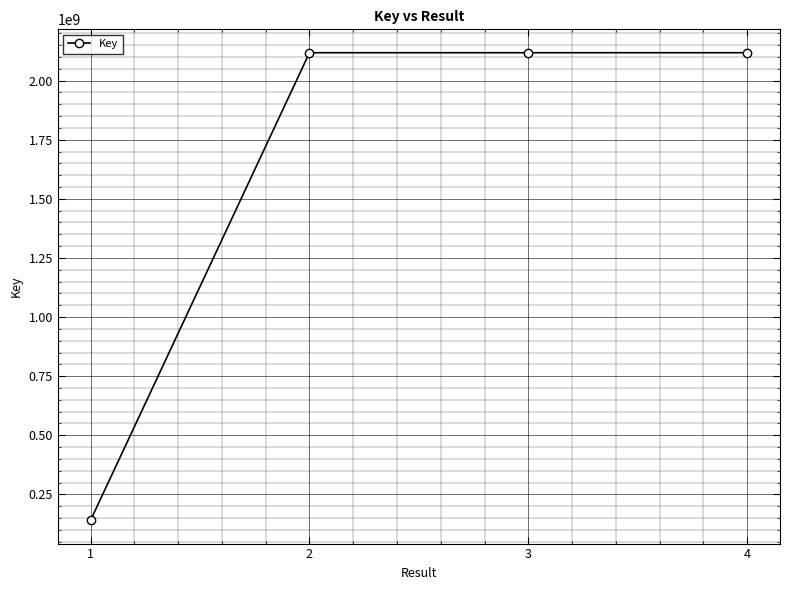

How many data points are less than 2117855264?

2